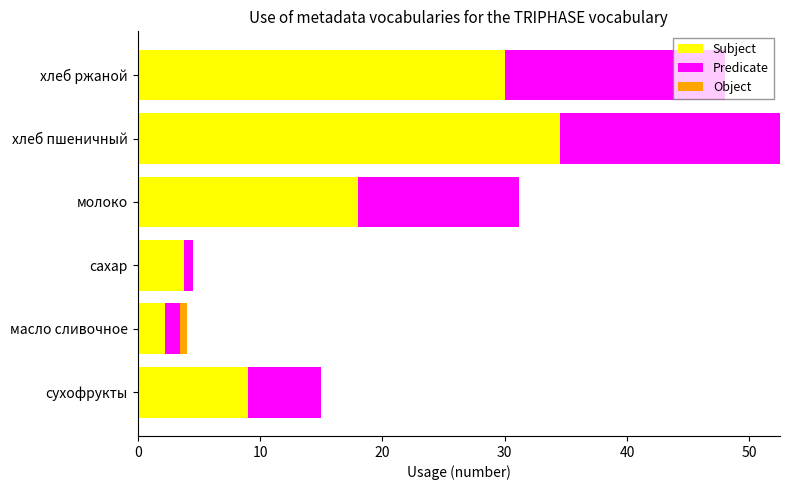

At which category is the sum across all series the highest?

хлеб пшеничный